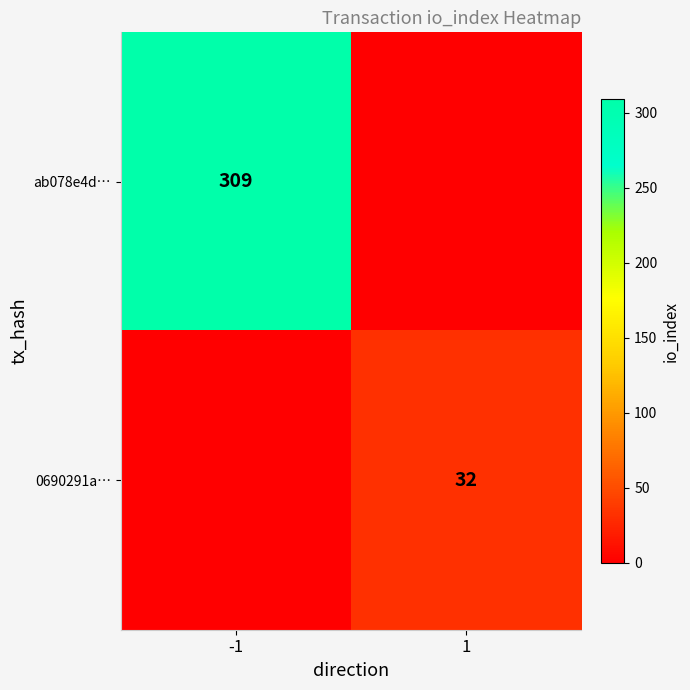

What is the greatest value displayed?

309